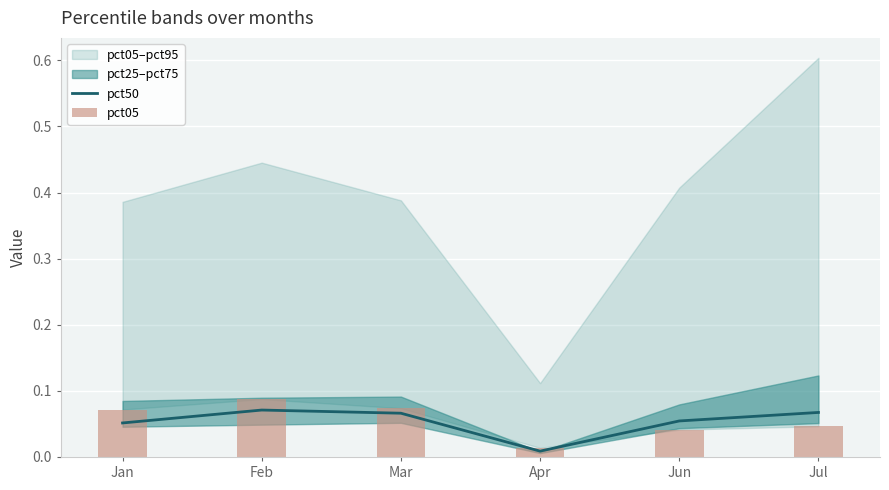

Is the value of pct50 at Mar greater than the value of pct05 at Mar?

No